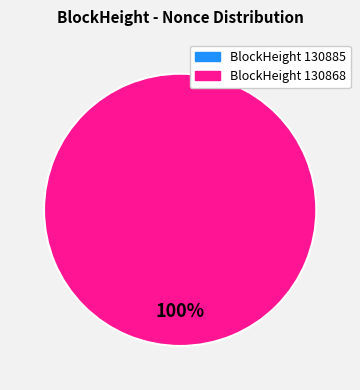

To the nearest percent, what portion does 130868 represent?

100%